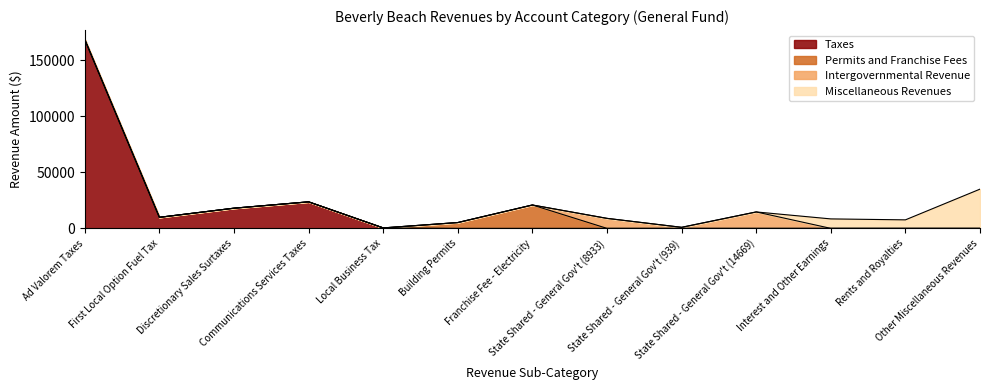

How many series are shown in this chart?

4